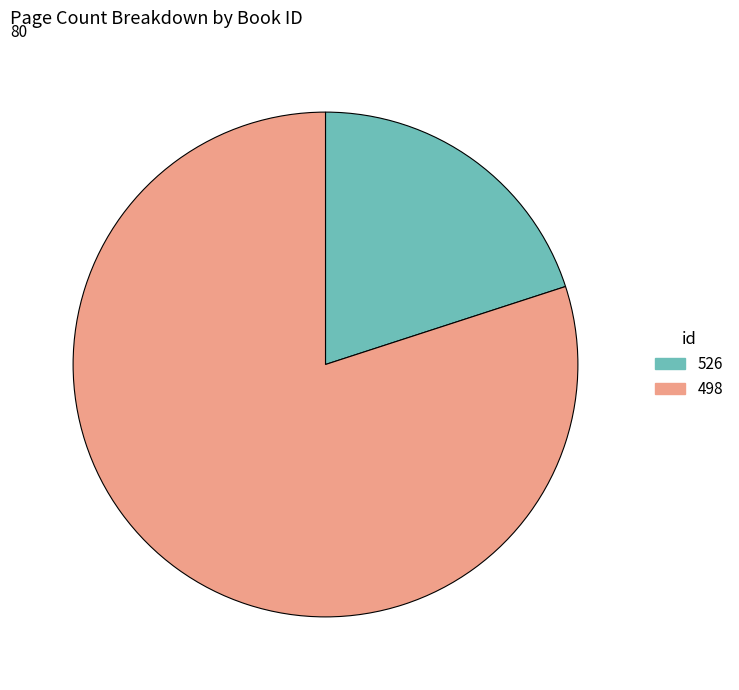

True or false: 498 accounts for 80% of the total.

True